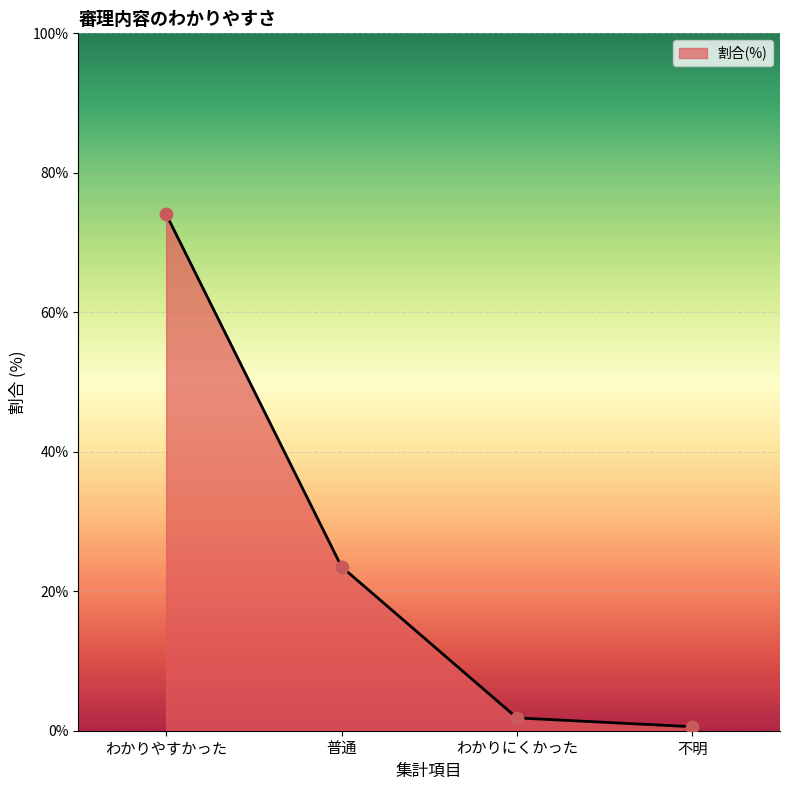

What is the change in value from 普通 to わかりにくかった?

-21.7